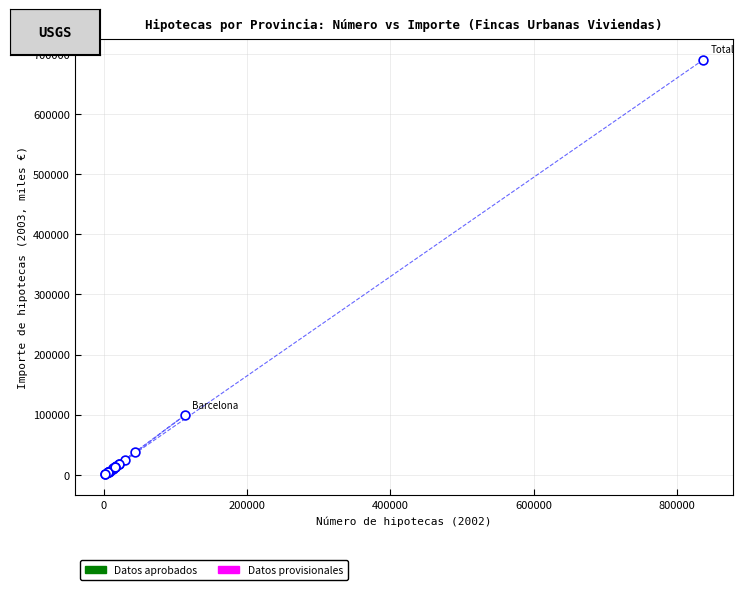

What Y value in the scatter plot is closest to 345546?

99456